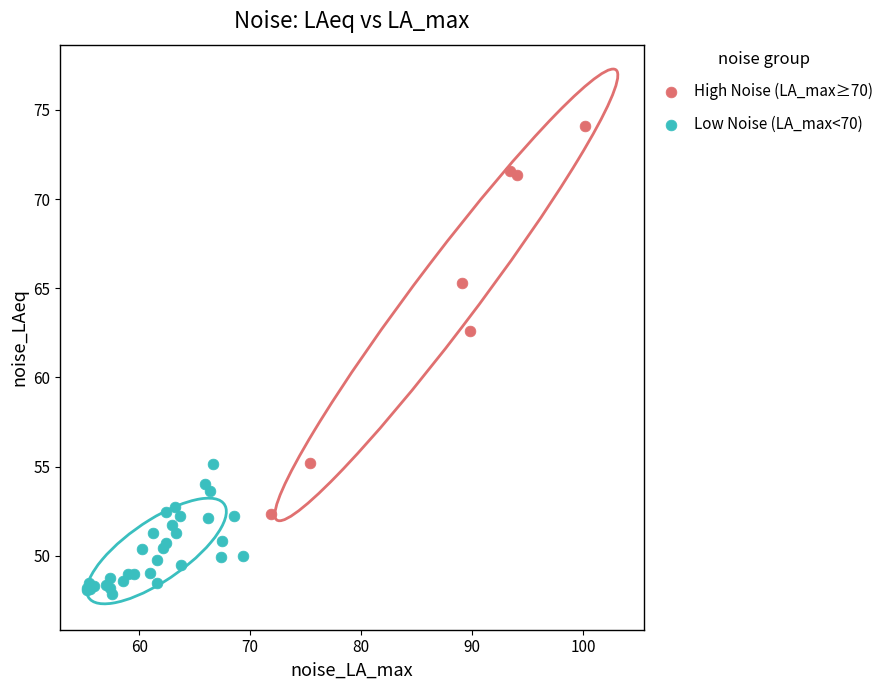

Which series contains the lowest Y value?

Low Noise (LA_max<70)